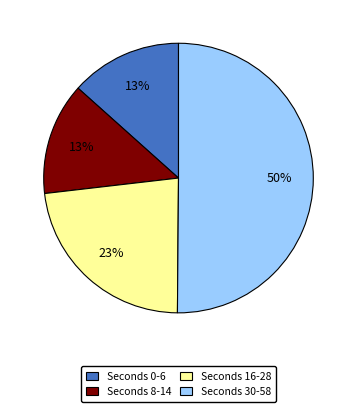

What is the majority slice?

Seconds 30-58